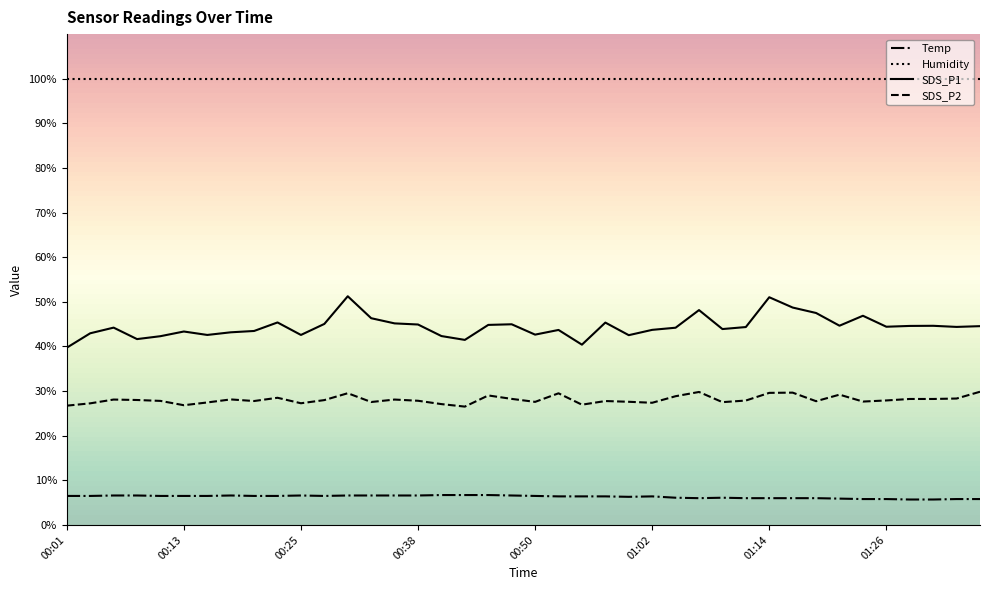

True or false: Humidity and SDS_P1 intersect in this chart.

False